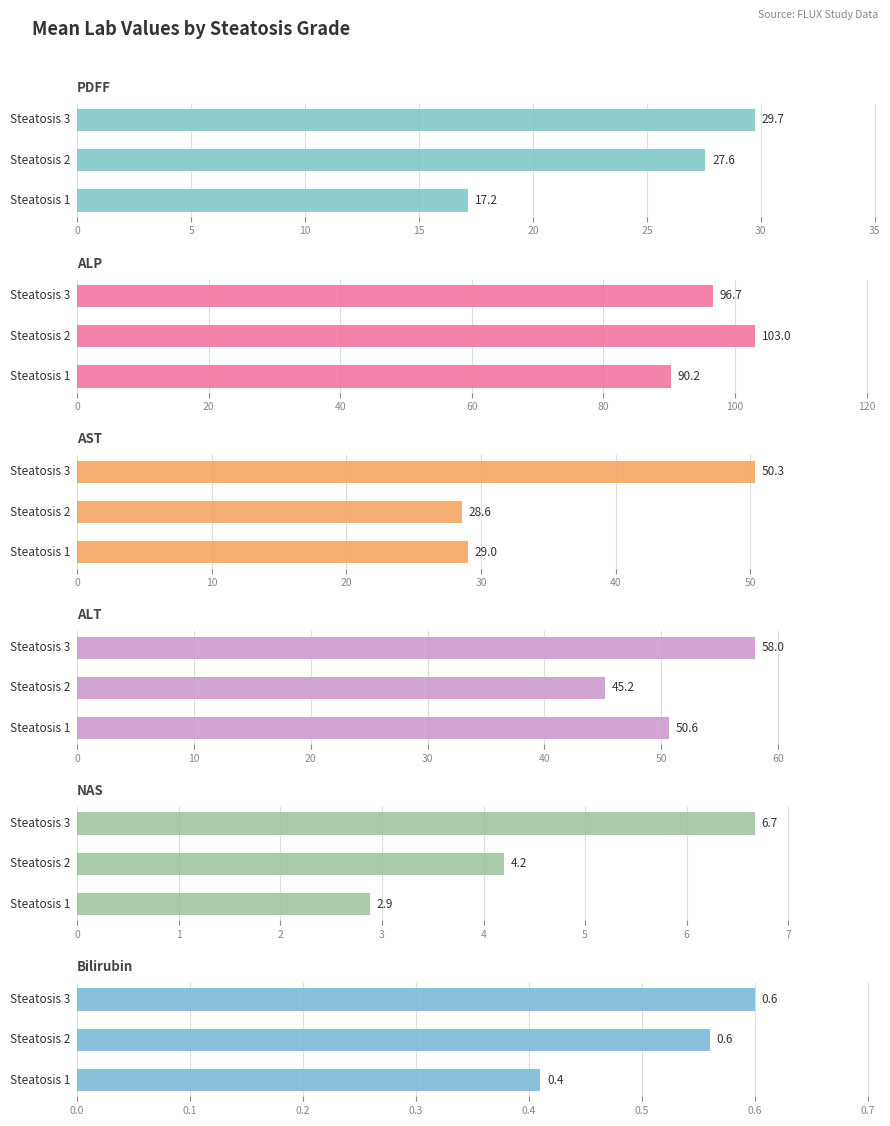

Are the bars grouped side by side (vs. stacked)?

Yes